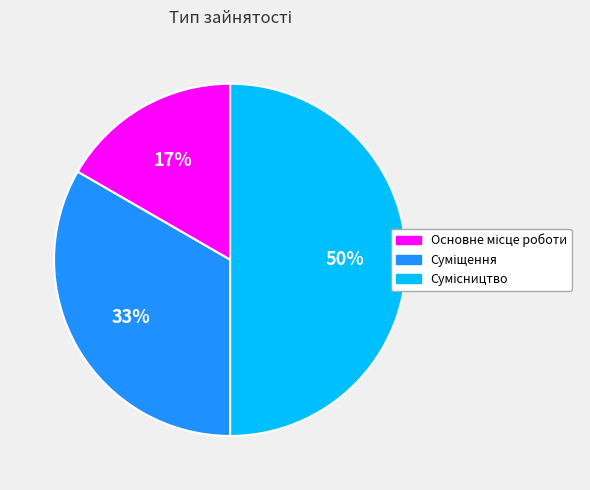

To the nearest percent, what is the average slice percentage?

33%